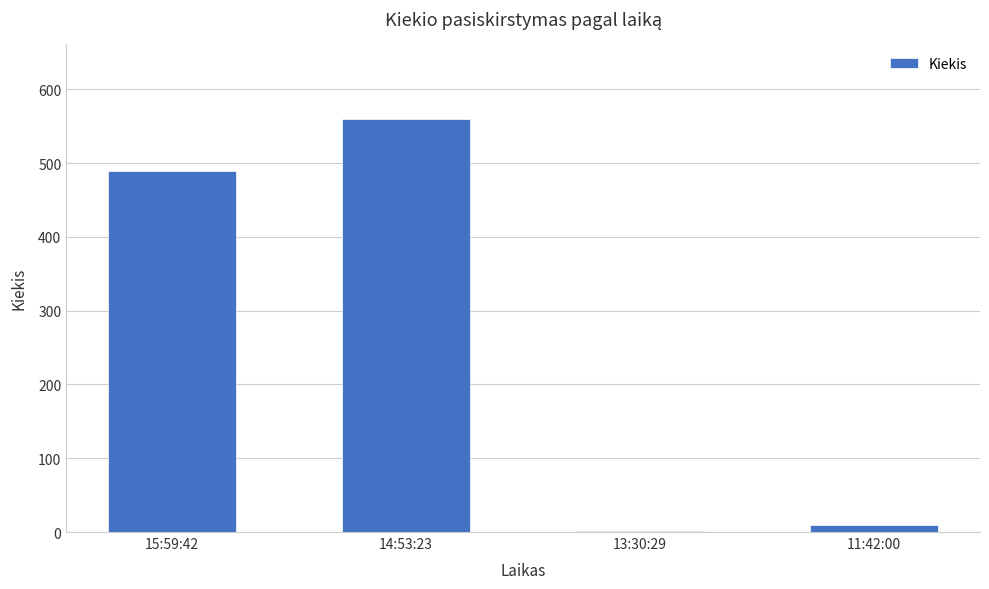

What is the change in value from 13:30:29 to 11:42:00?

+8